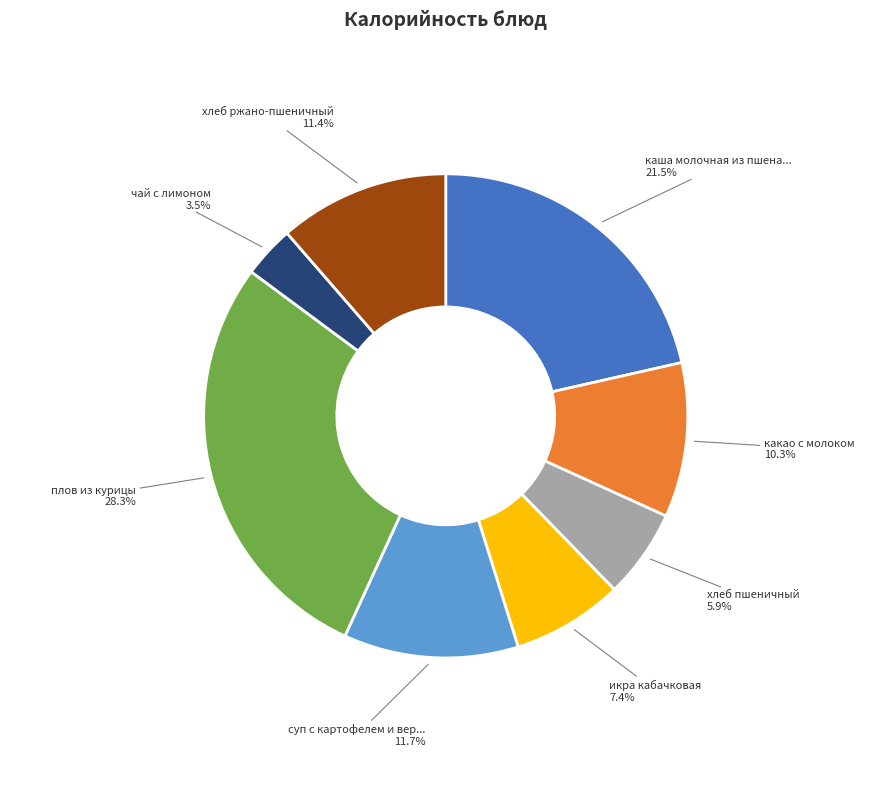

Is there any slice that represents more than half of the pie?

No